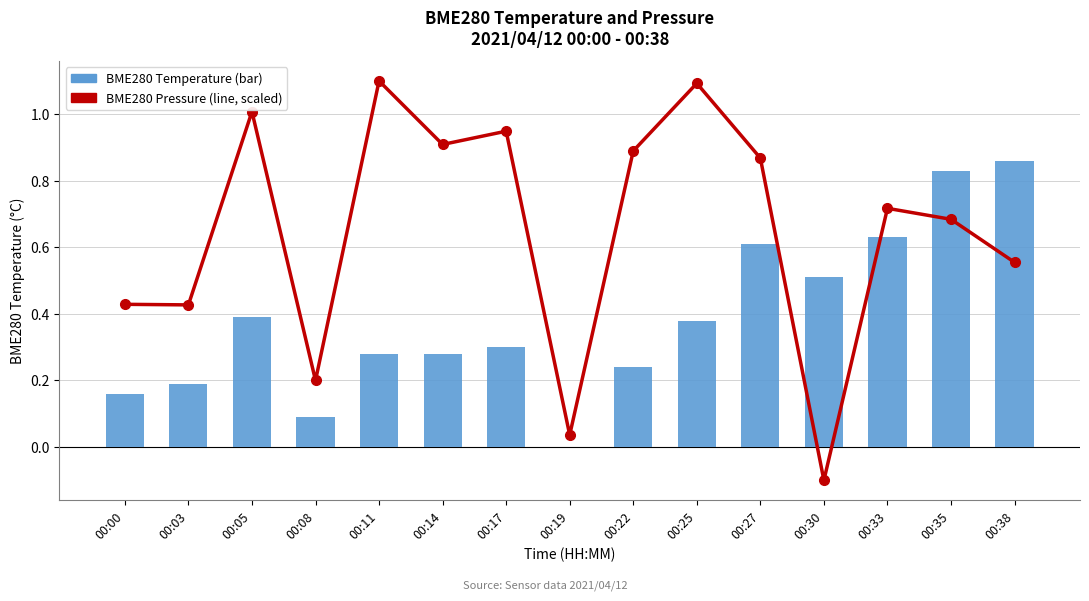

At how many categories does at least one series exceed 0?

15